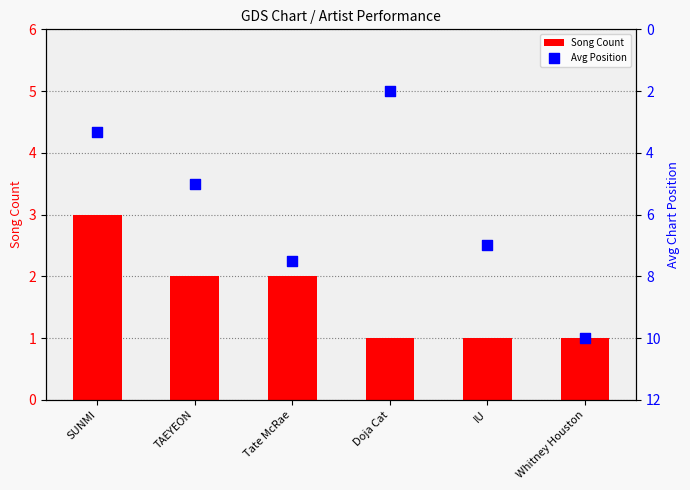

Is the value of Avg Position at SUNMI greater than the value of Song Count at Whitney Houston?

Yes